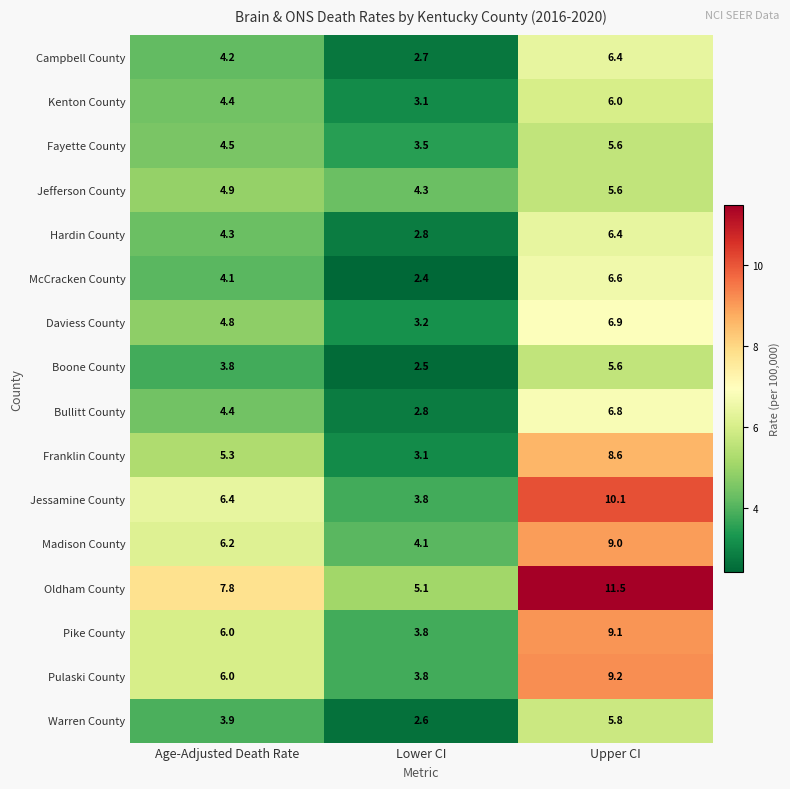

At which label does Franklin County reach its peak?

Upper CI